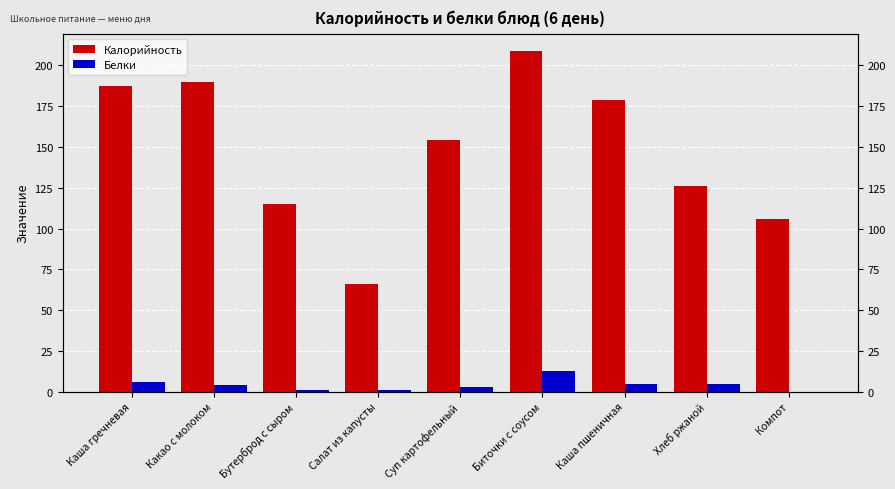

How many data points does each series have?

9